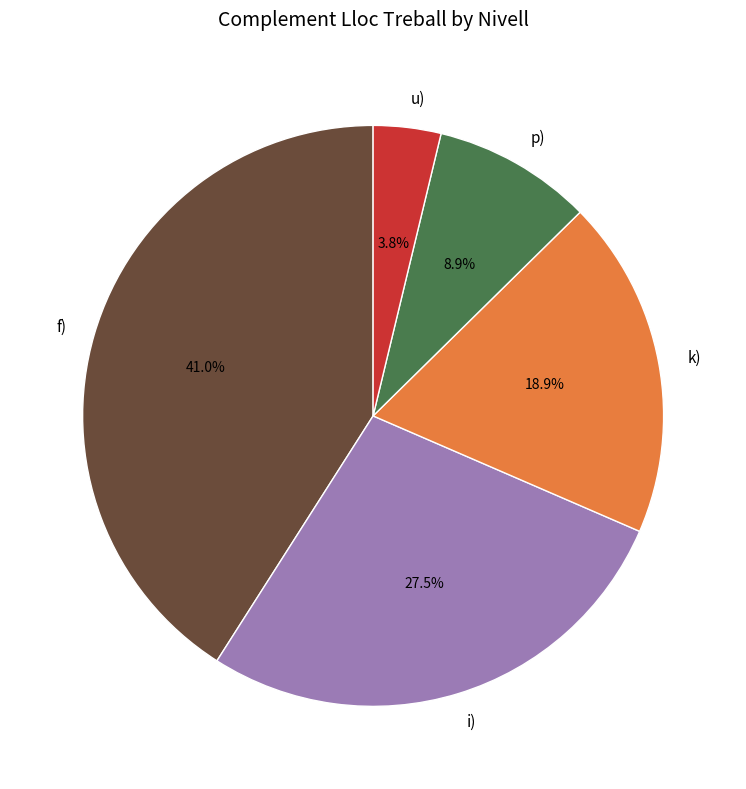

What percentage is the u) slice, to the nearest percent?

4%